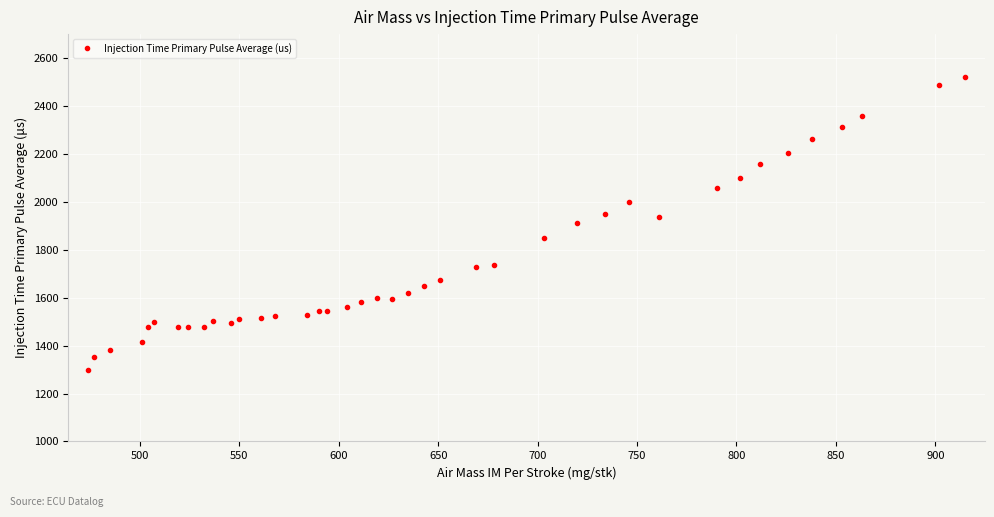

How many lines are shown in the chart?

1